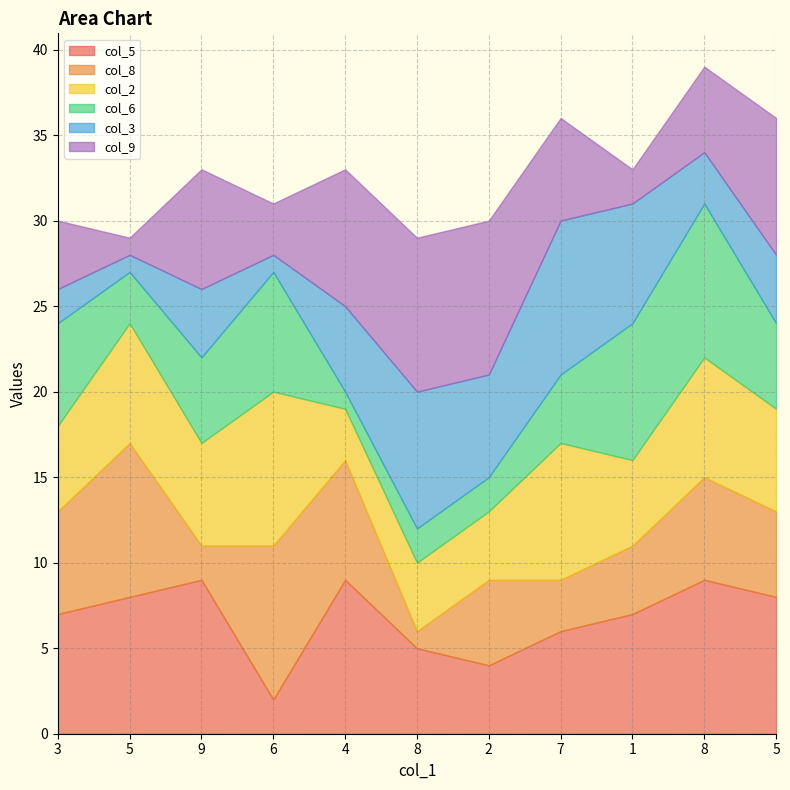

At which label is col_5 closest to 5?

8